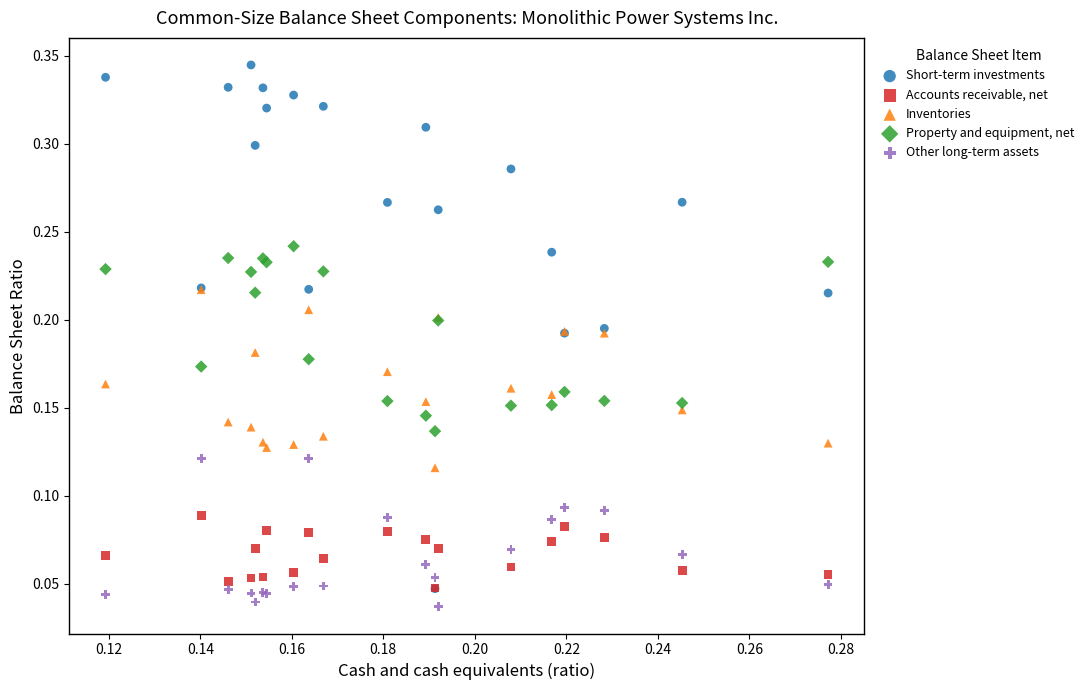

What are all the series names shown in the legend?

Short-term investments, Accounts receivable, net, Inventories, Property and equipment, net, Other long-term assets